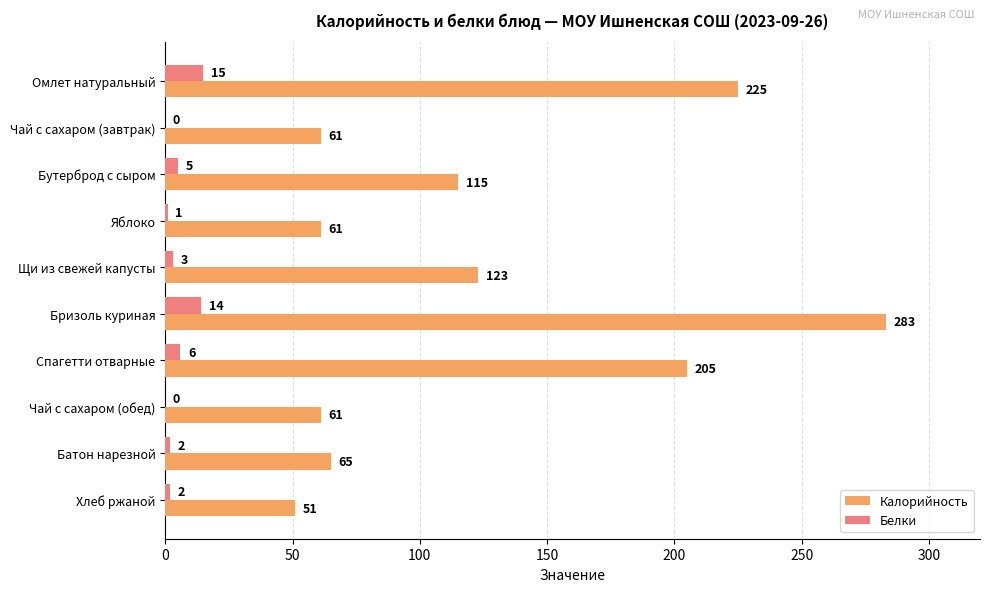

At which category is the sum across all series the highest?

Бризоль куриная